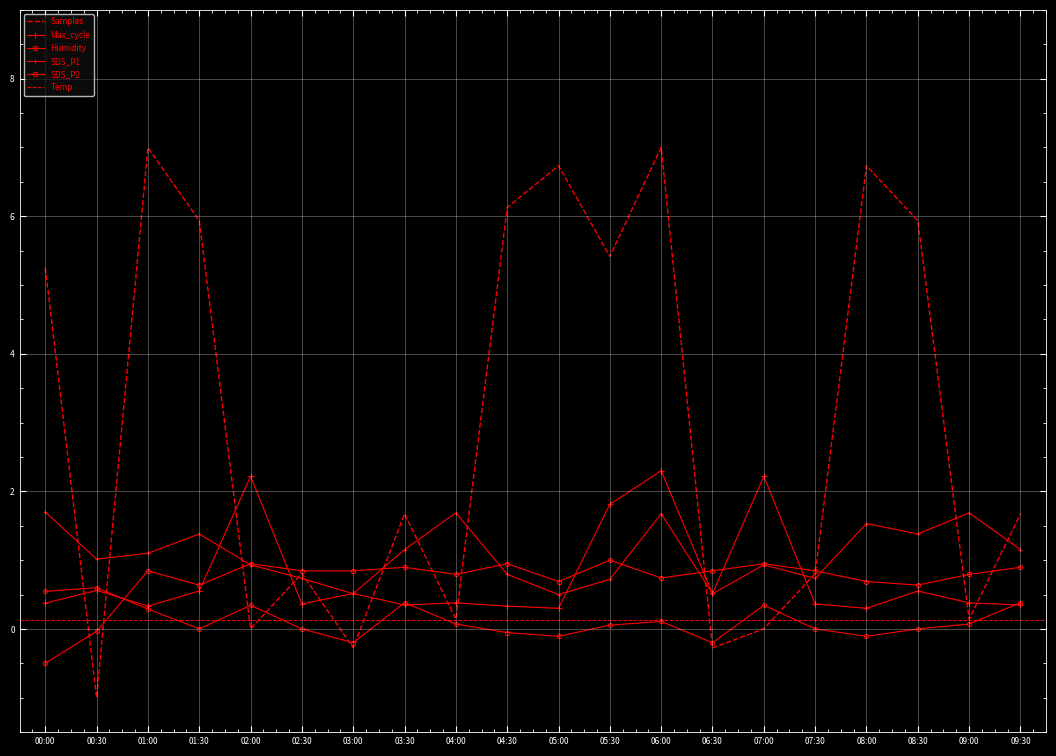

How many values in SDS_P2 are above zero?

15